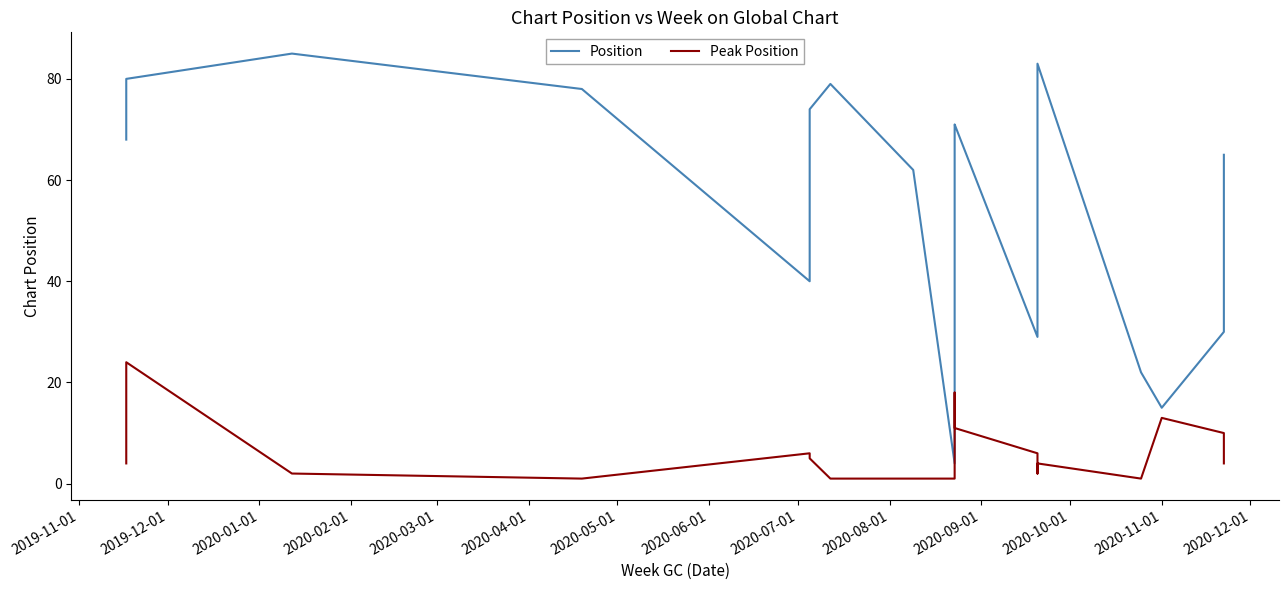

At how many categories does at least one series exceed 23?

15